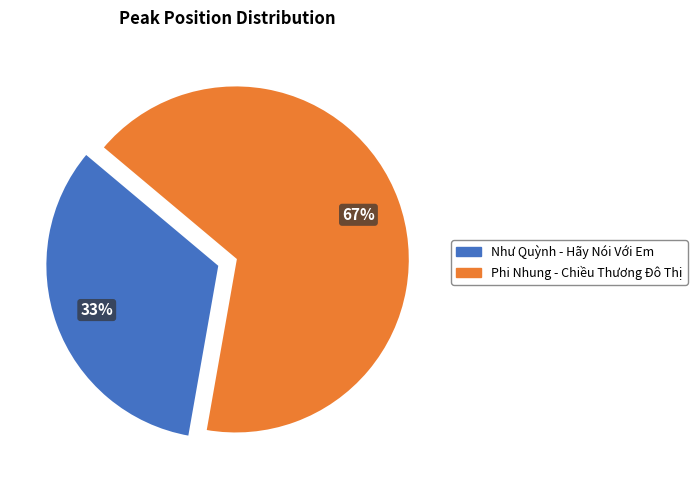

Approximately how many times larger is the value at Phi Nhung - Chiều Thương Đô Thị compared to Như Quỳnh - Hãy Nói Với Em?

2.0